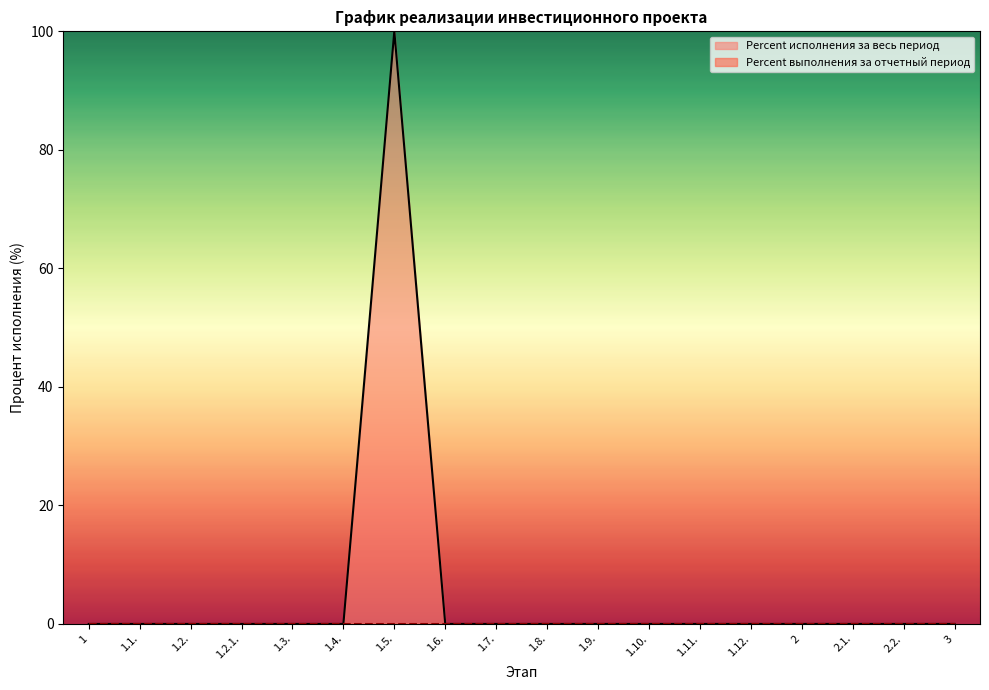

What is the maximum value shown in the chart?

100